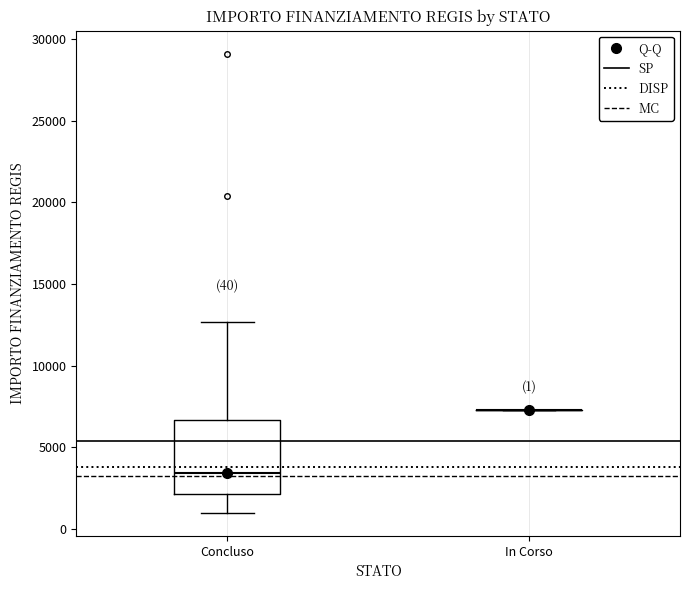

Which box is the tallest, from its lower edge to its upper edge?

Concluso